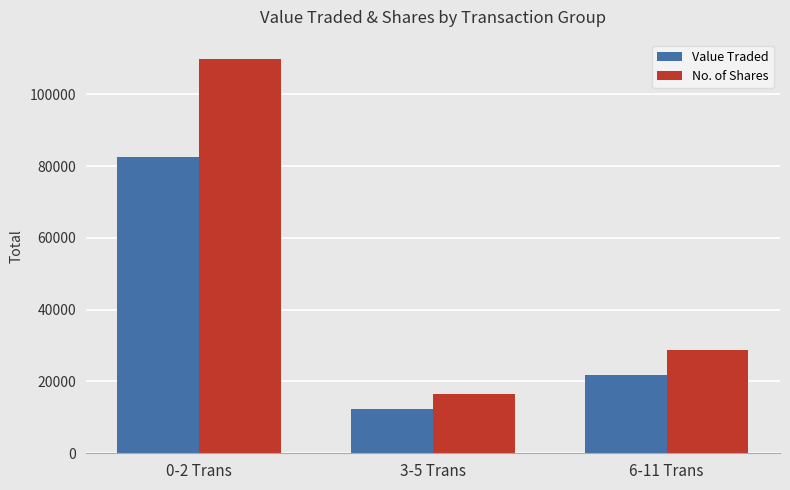

Rank the series by their average value, from highest to lowest.

No. of Shares, Value Traded